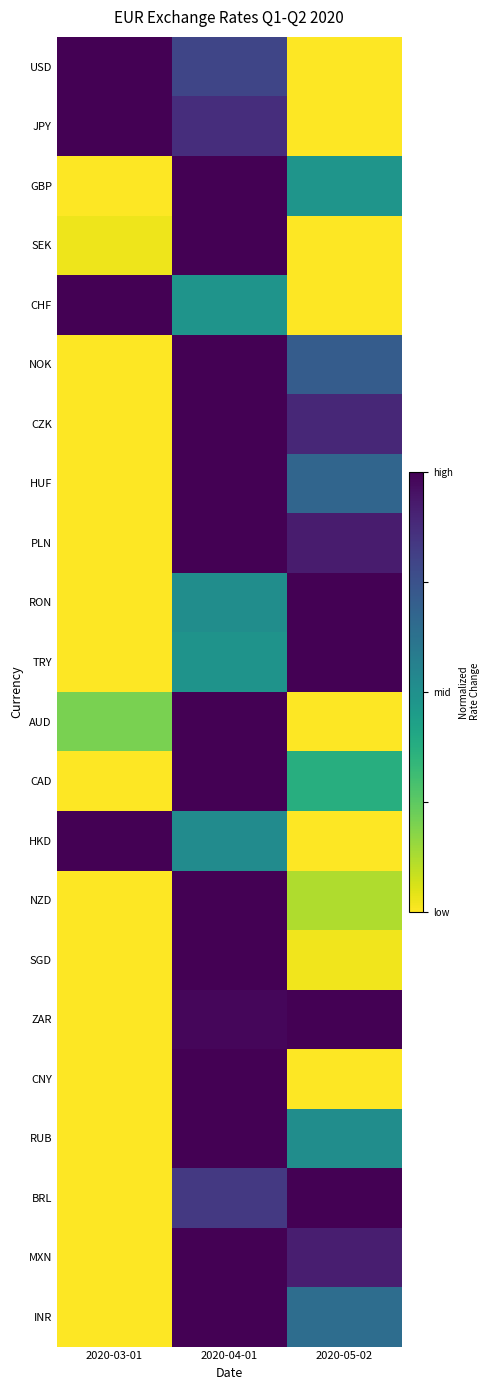

Which series has the widest spread of values?

USD